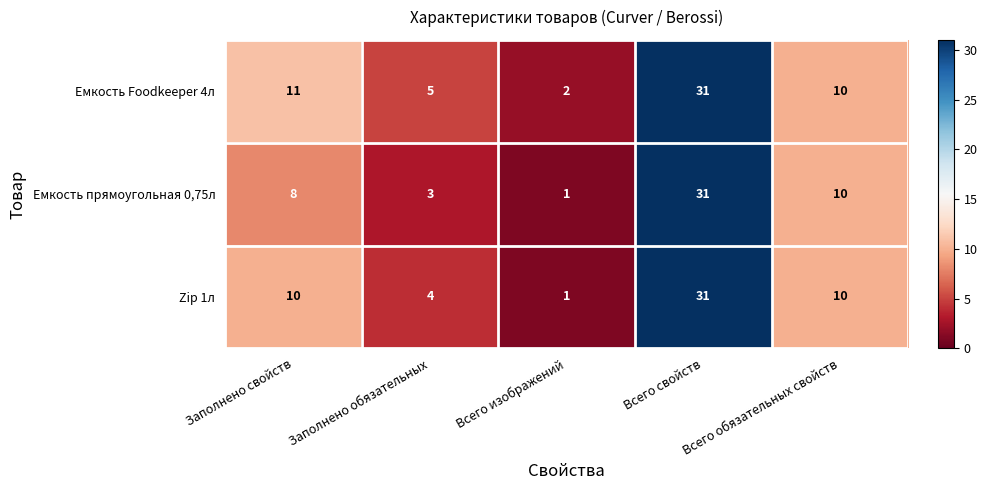

True or false: Zip 1л has a value of 31 at Всего свойств.

True